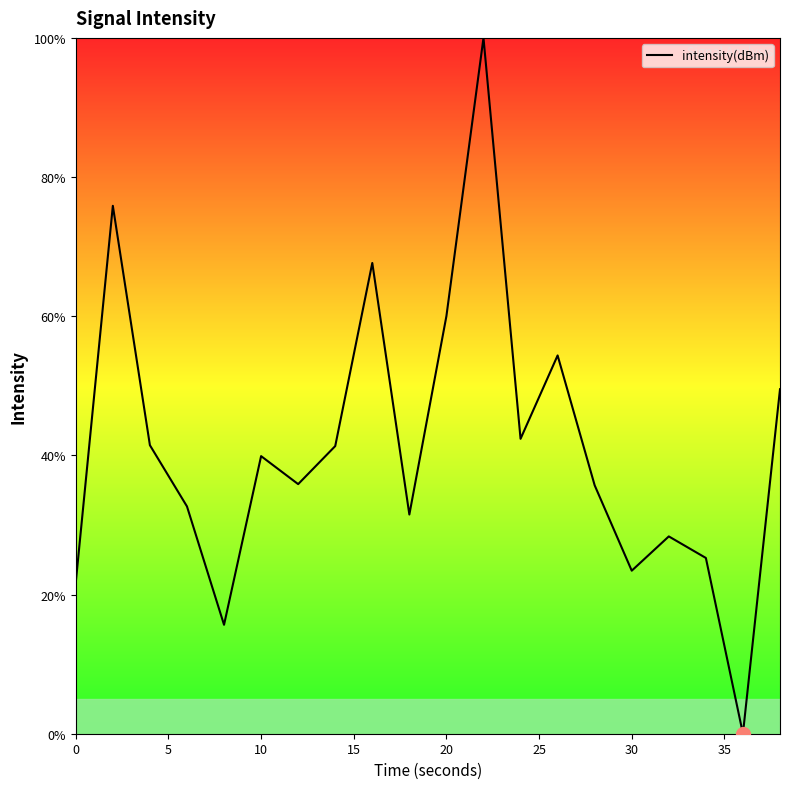

What is the difference between the maximum and minimum values?

100.0